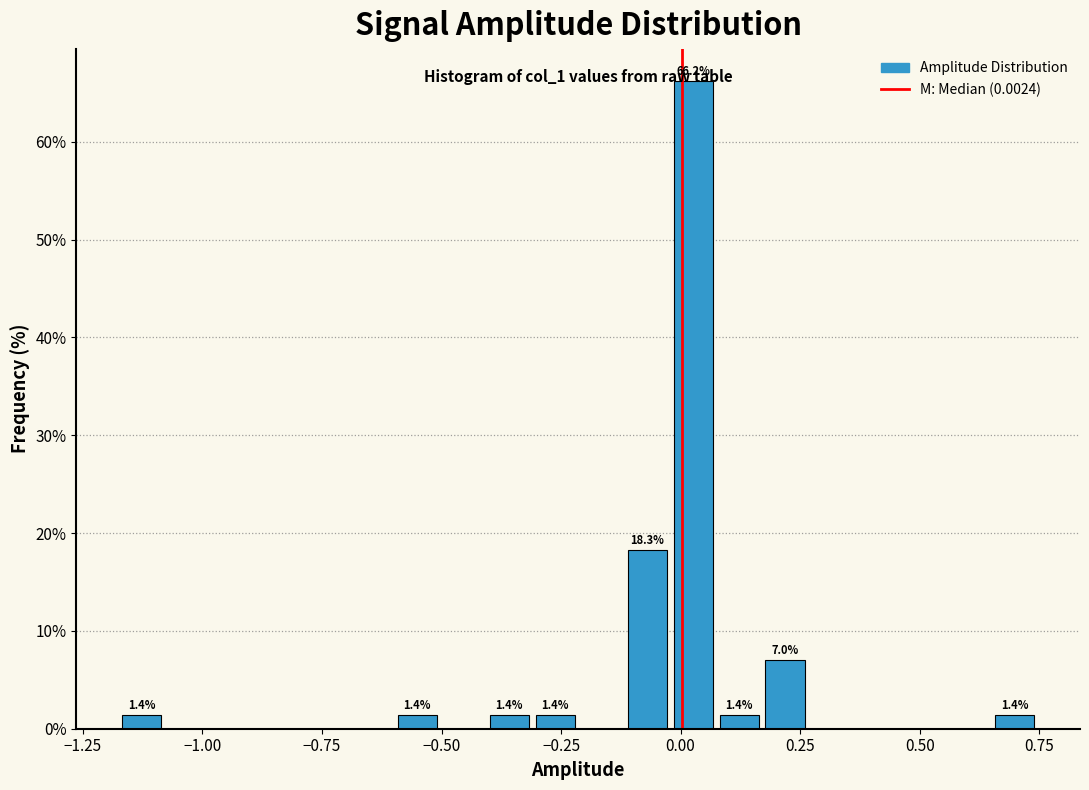

Around what value on the x-axis is the tallest bar? Give the approximate position of its centre, as read against the axis.

0.05